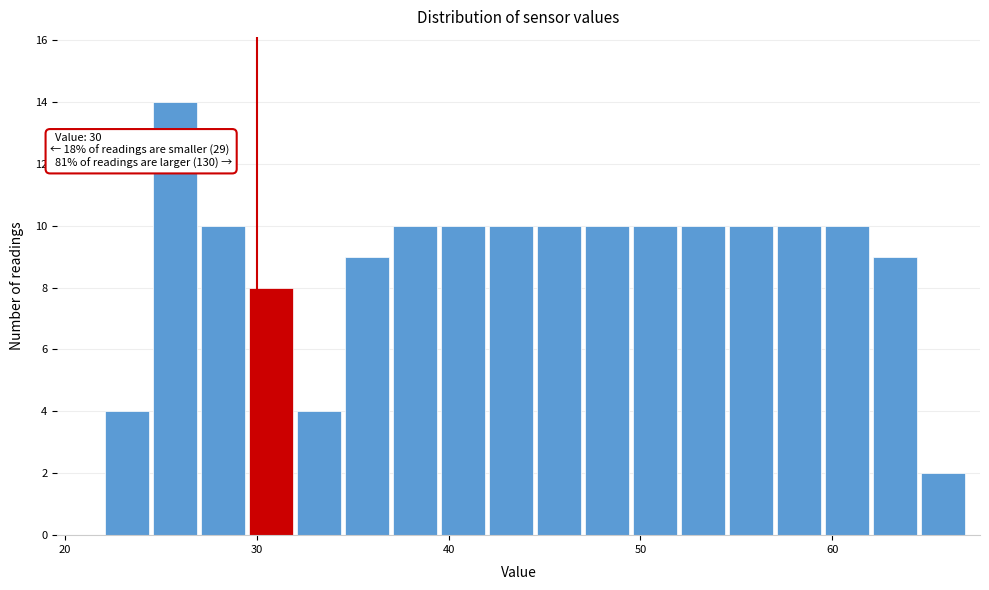

Around what value on the x-axis is the tallest bar? Give the approximate position of its centre, as read against the axis.

26